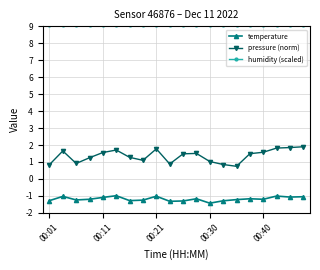

How many data points does each series have?

20